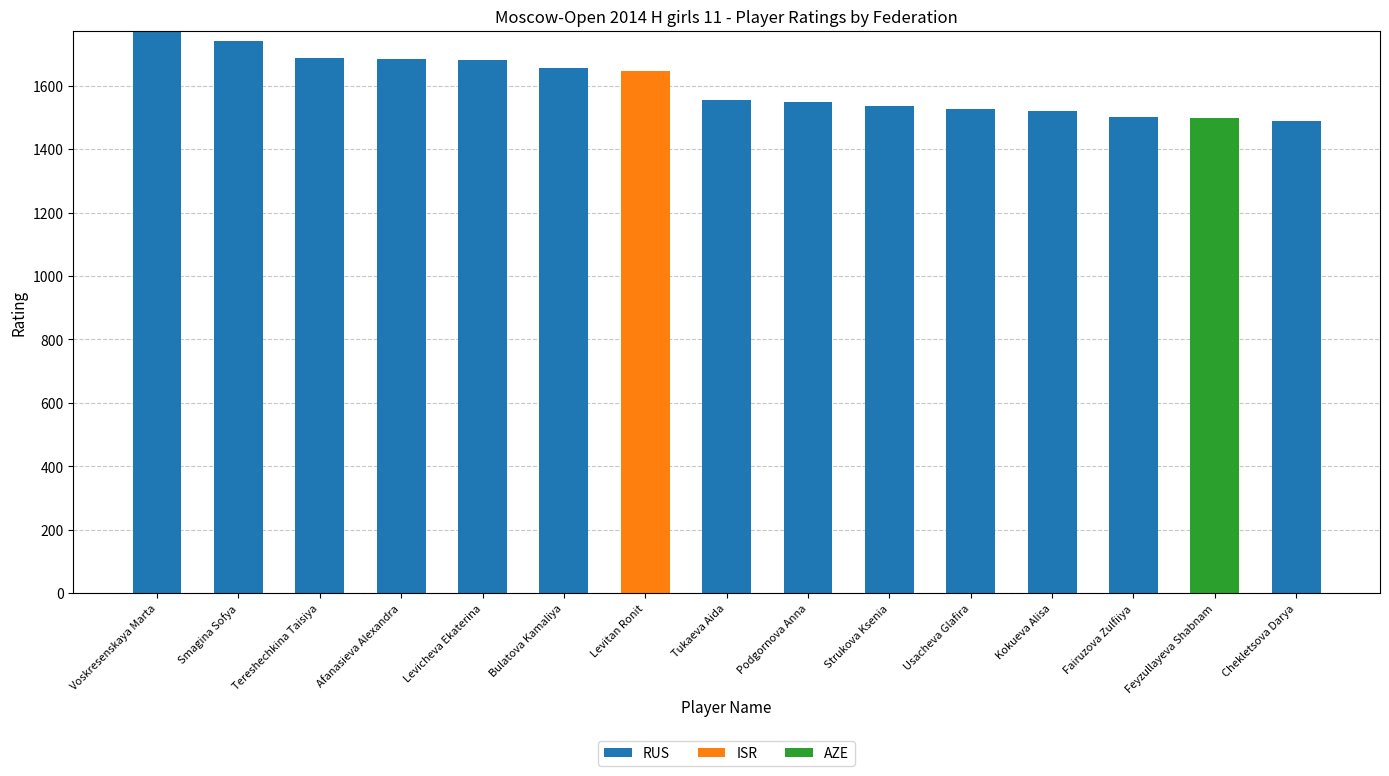

Where is RUS nearest to the value 886?

Chekletsova Darya